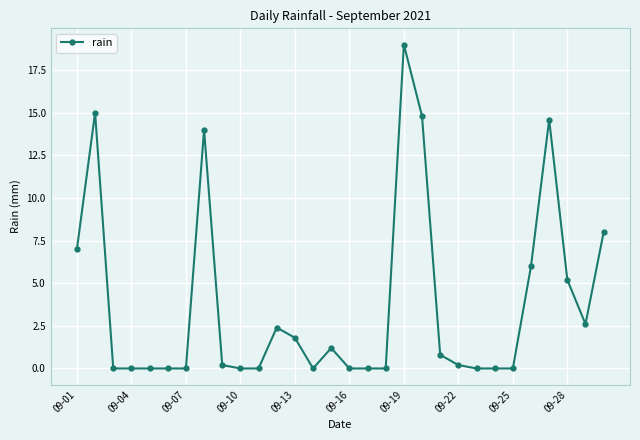

What is the maximum value shown in the chart?

19.0